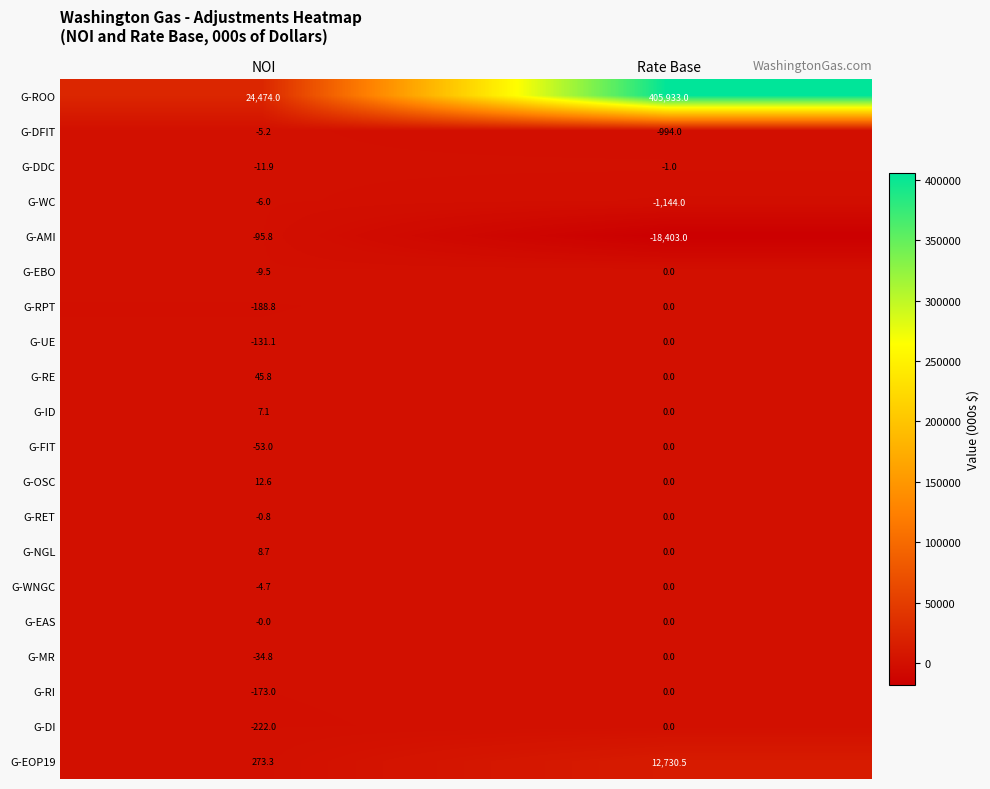

Read the G-ROO value at Rate Base.

405933.0